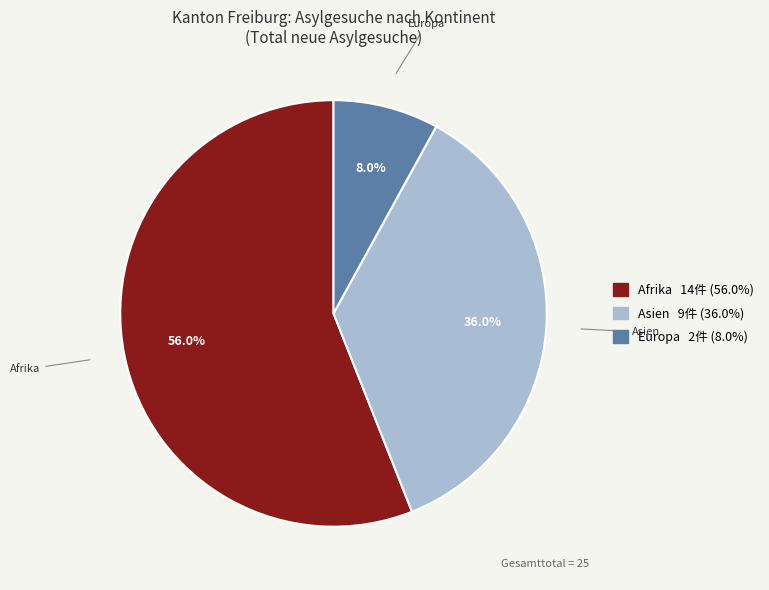

Is there a majority slice in this chart?

Yes